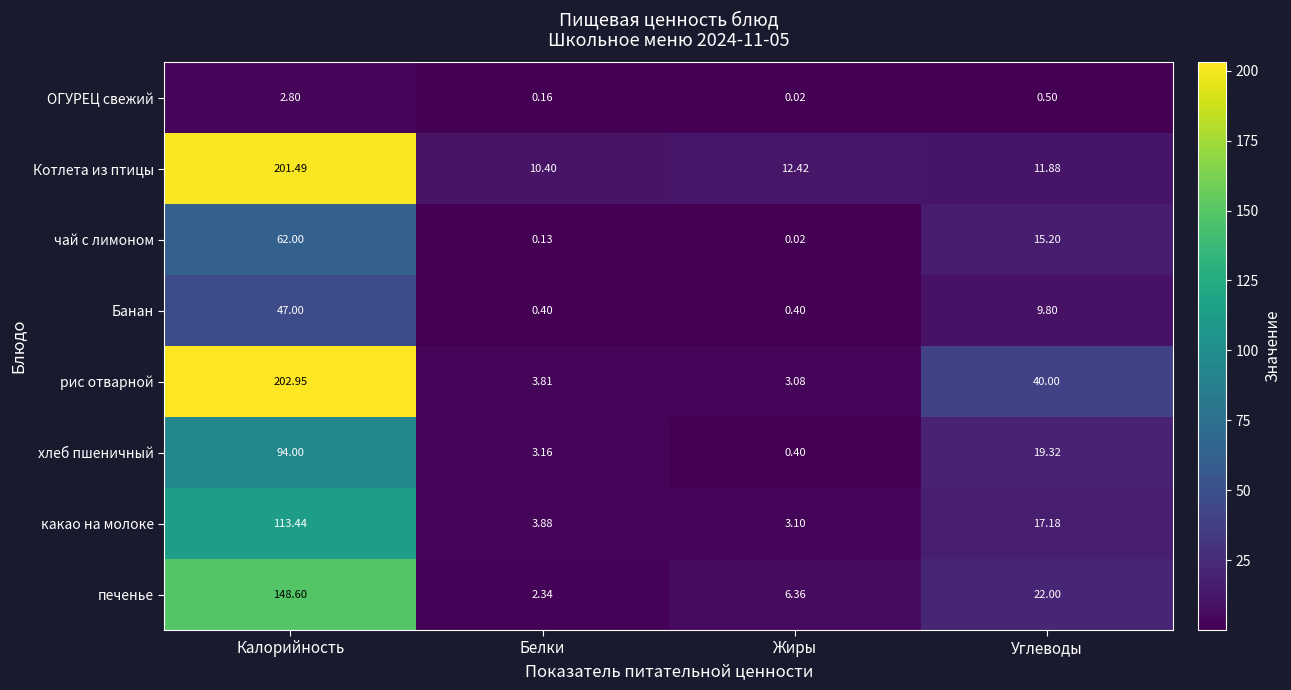

At which label does чай с лимоном first exceed 15?

Калорийность